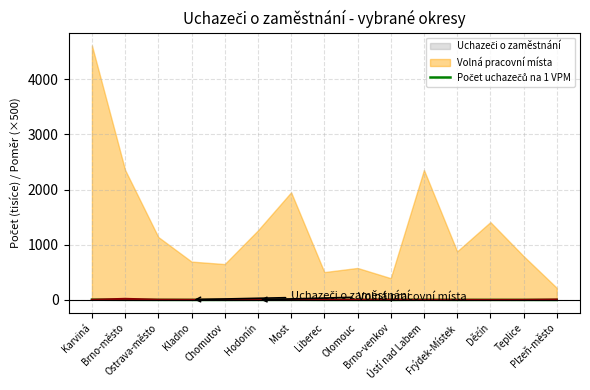

Is it true that the value at Chomutov is 0.7?

True